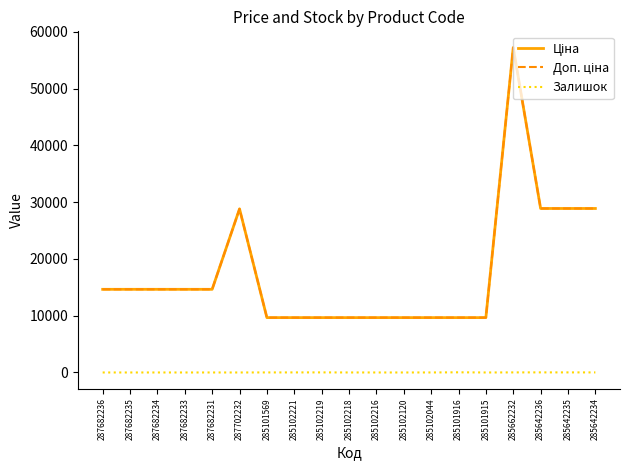

Reading left to right, what are all the values shown in this chart?

Ціна: 14649.6	14649.6	14649.6	14649.6	14649.6	28821.8	9664.7	9664.7	9664.7	9664.7	9664.7	9664.7	9664.7	9664.7	9664.7	57235.5	28890.3	28890.3	28890.3
Доп. ціна: 14649.6	14649.6	14649.6	14649.6	14649.6	28821.8	9664.7	9664.7	9664.7	9664.7	9664.7	9664.7	9664.7	9664.7	9664.7	57235.5	28890.3	28890.3	28890.3
Залишок: 0.0	0.0	0.0	0.0	0.0	0.0	7.0	11.0	14.0	3.0	0.0	0.0	3.0	29.0	0.0	13.0	17.0	14.0	11.0